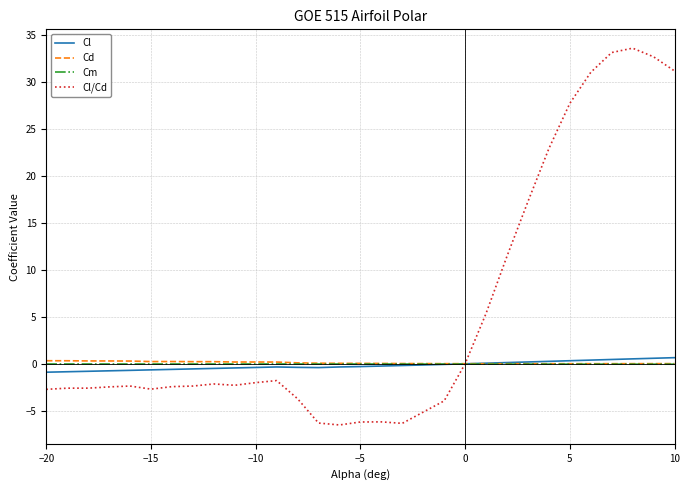

What is the difference between the maximum and minimum values in the Cl series?

1.5